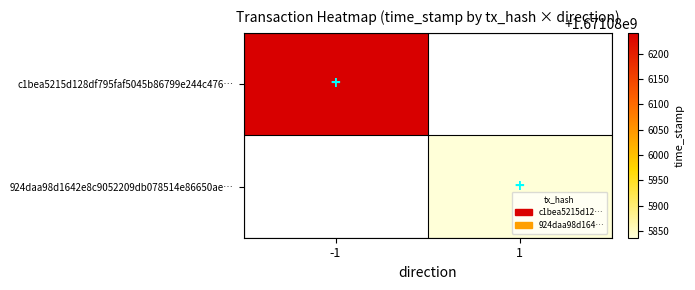

List the series in order of their peak value, lowest first.

924daa98d1642e8c9052209db078514e86650ae, c1bea5215d128df795faf5045b86799e244c476